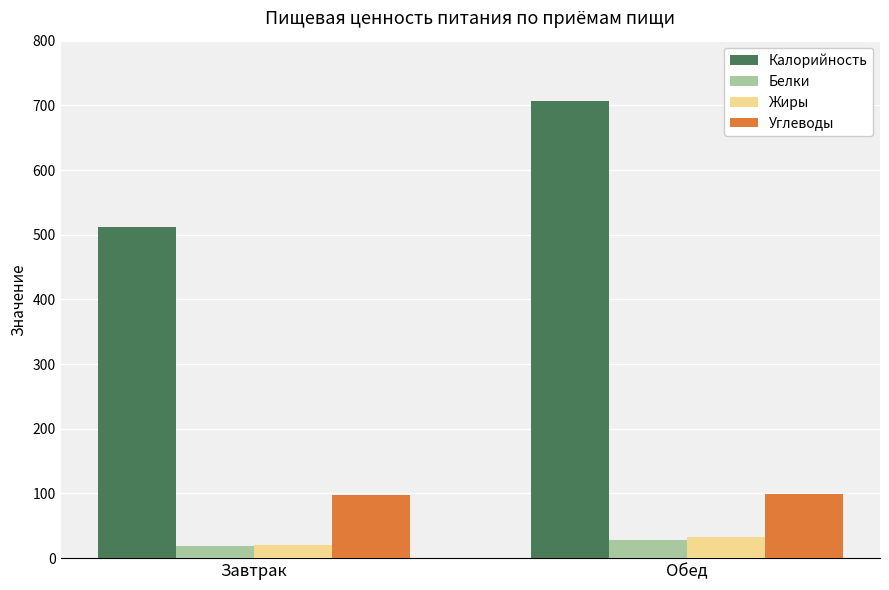

True or false: Белки has a value of 28.5 at Обед.

True